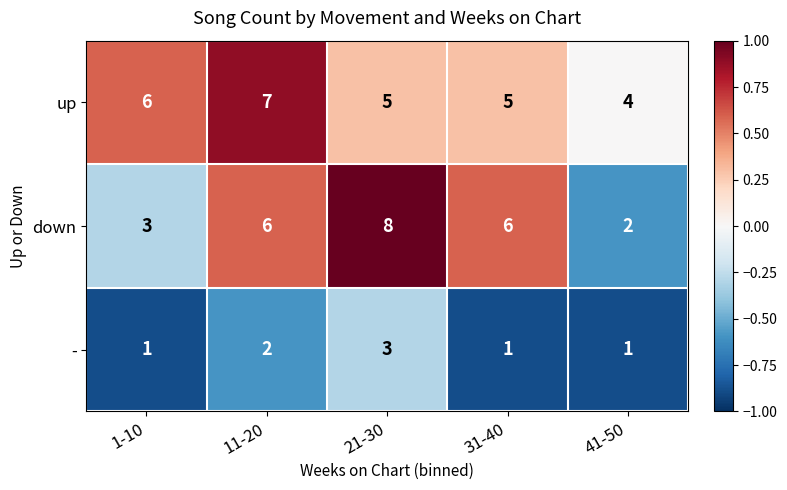

Between 11-20 and 41-50, which series saw the biggest shift?

down